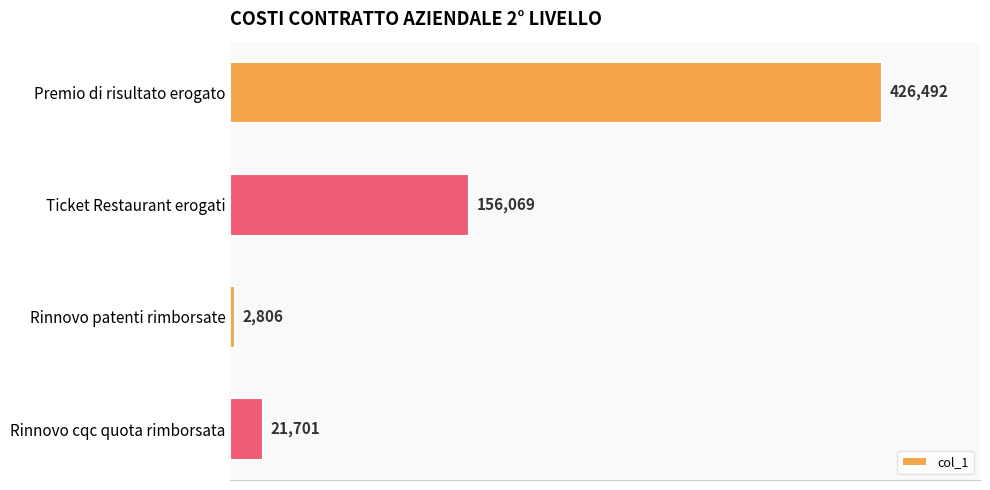

What is the average value?

151767